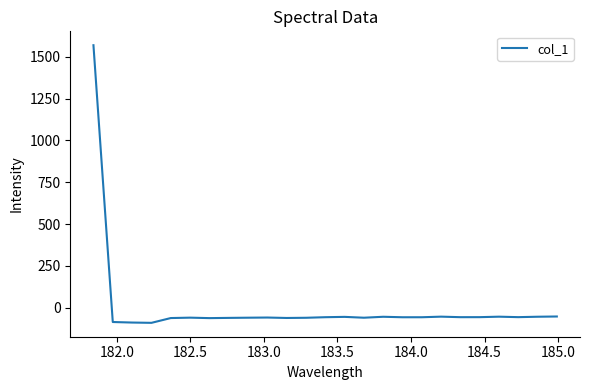

What is the greatest value displayed?

1569.8